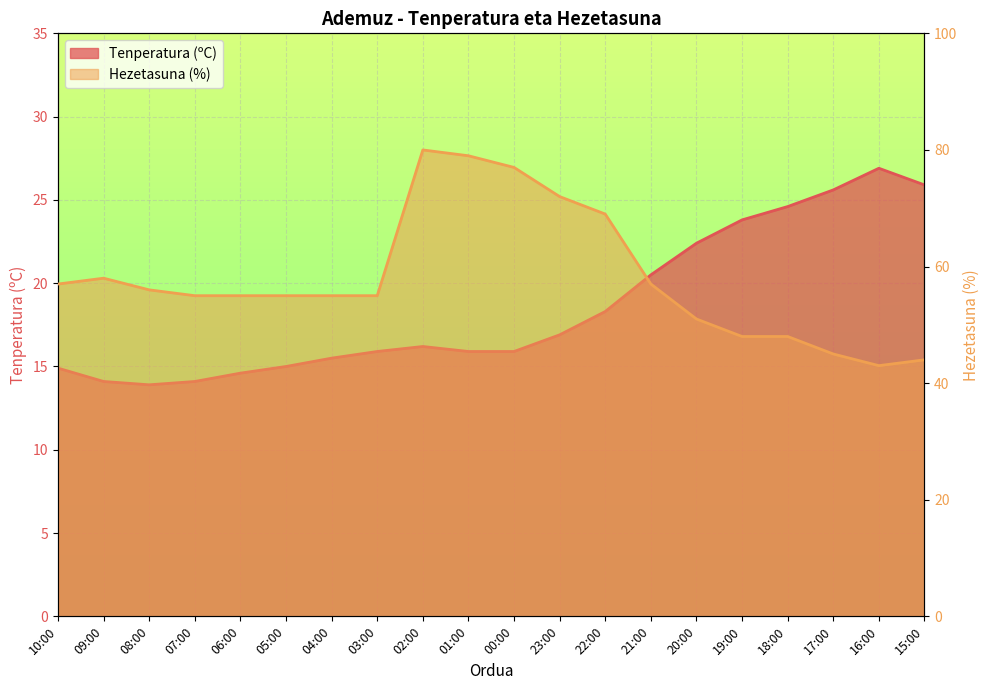

True or false: Hezetasuna (%) and Tenperatura (ºC) cross at least once.

False